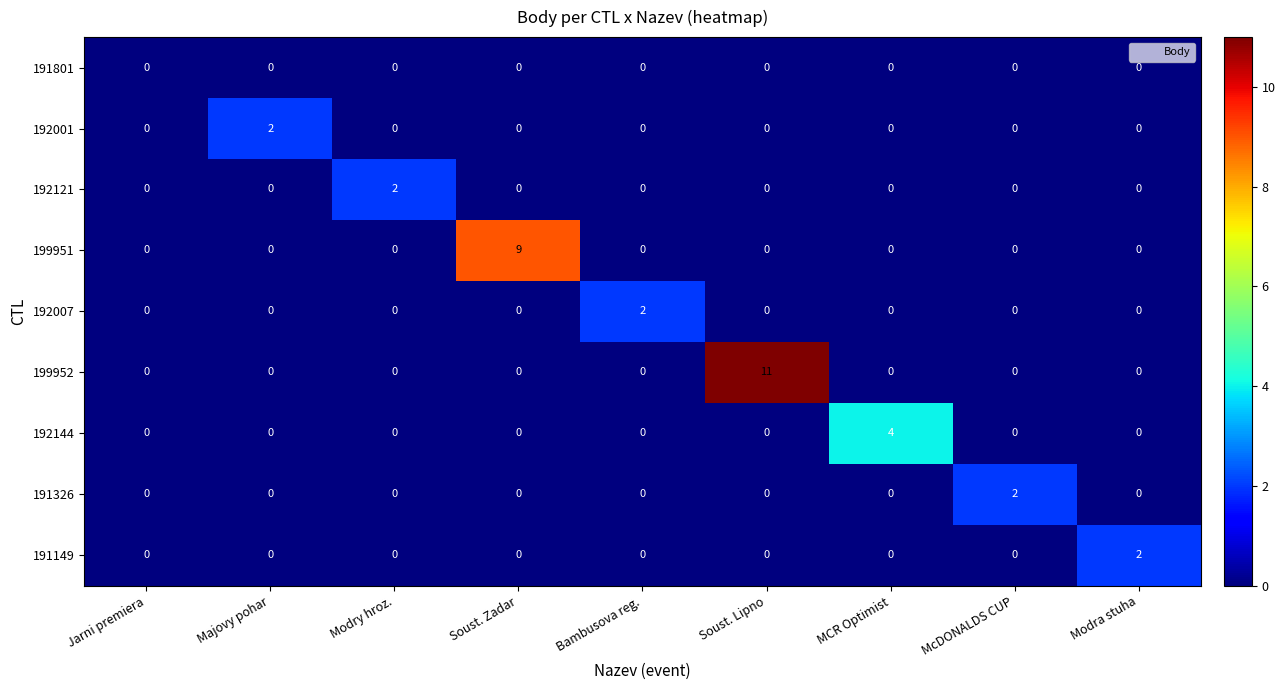

Which series has the largest total across all categories?

199952